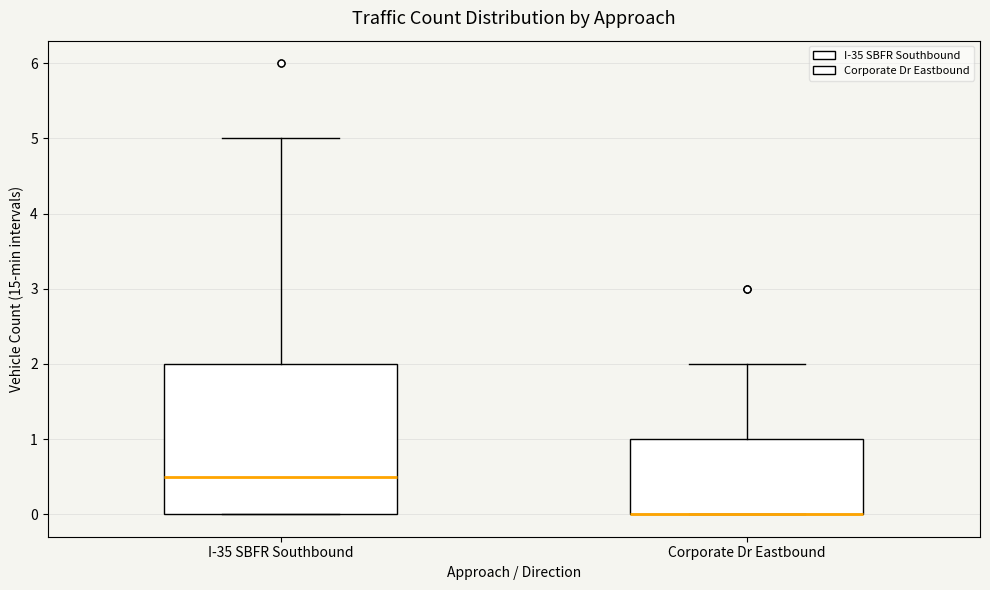

Reading left to right, read every box against the y-axis: the position of its median line, the range the box covers, and the ends of its whiskers. The values are not printed on the chart, so give them approximately, as read against the axis.

I-35 SBFR Southbound: median 0.5, box 0.0 to 2.0, whiskers 0.0 to 5.0
Corporate Dr Eastbound: median 0.0 (drawn on the box's lower edge), box 0.0 to 1.0, whiskers 0.0 to 2.0